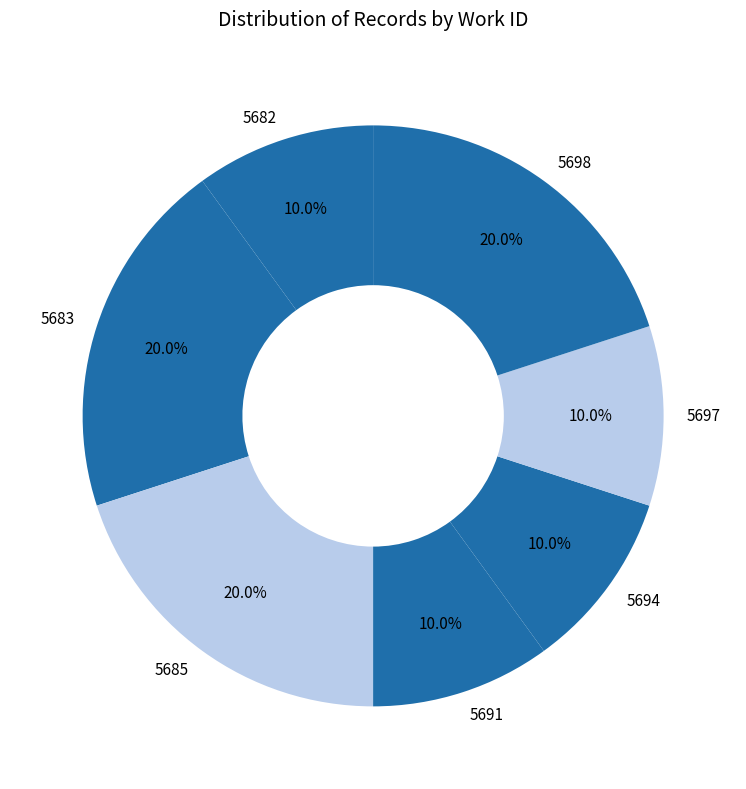

What percentage is the 5694 slice, to the nearest percent?

10%